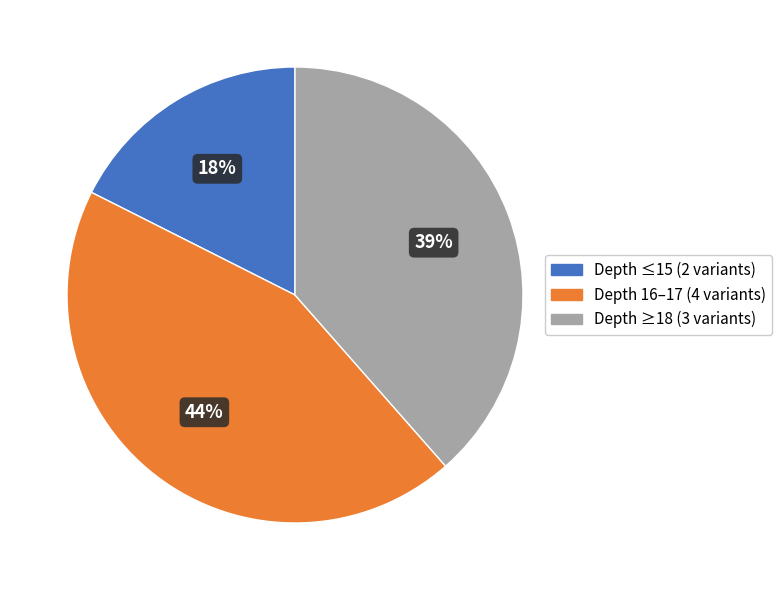

Is there any slice that represents more than half of the pie?

No